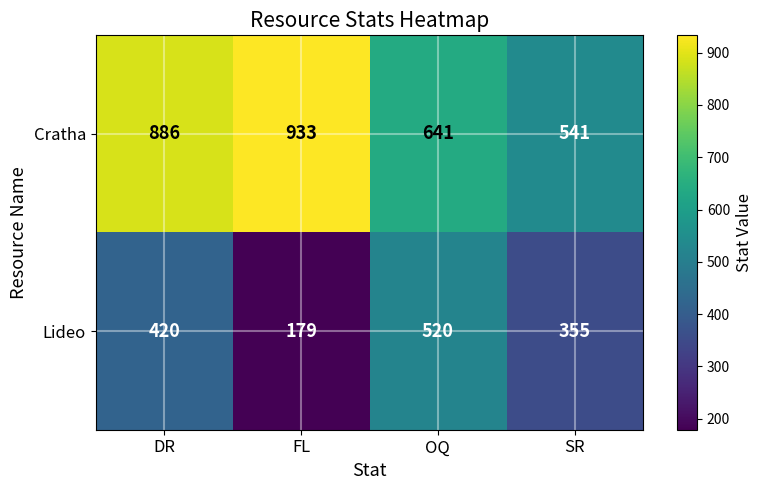

How many categories are shown in the chart?

4